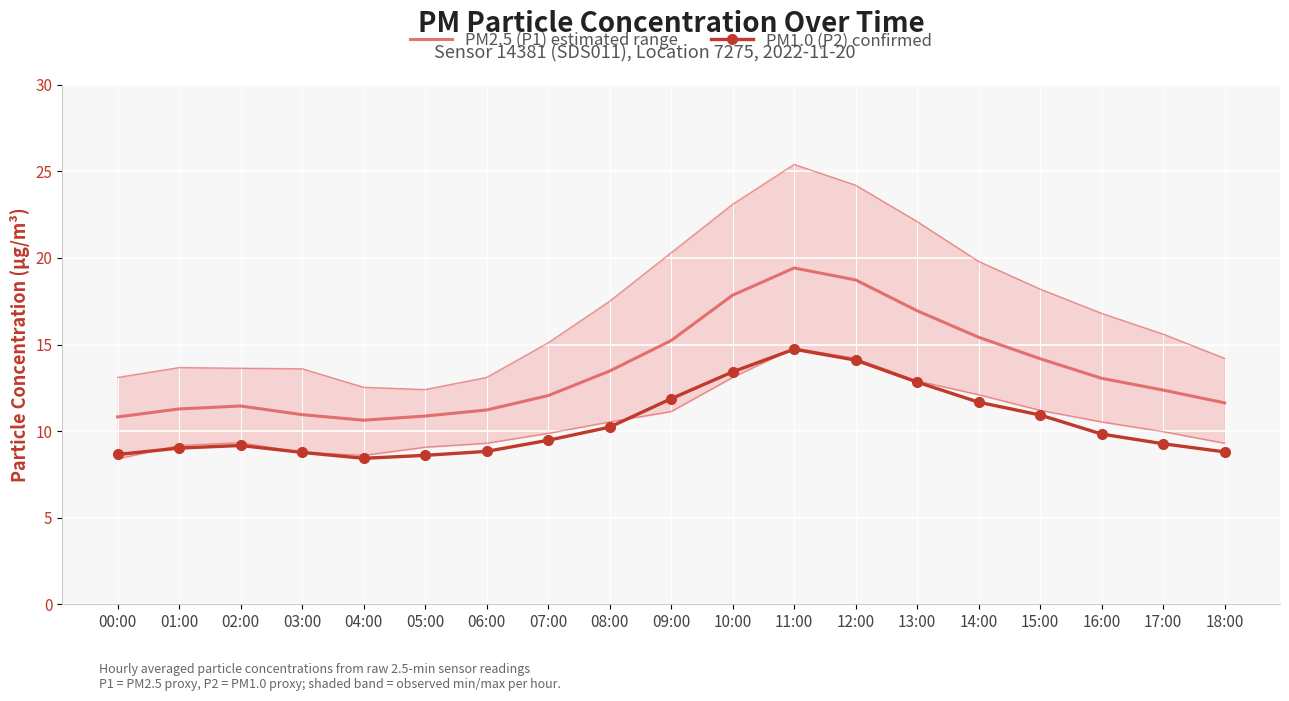

True or false: PM2.5 (P1) estimated range and PM1.0 (P2) confirmed intersect in this chart.

False